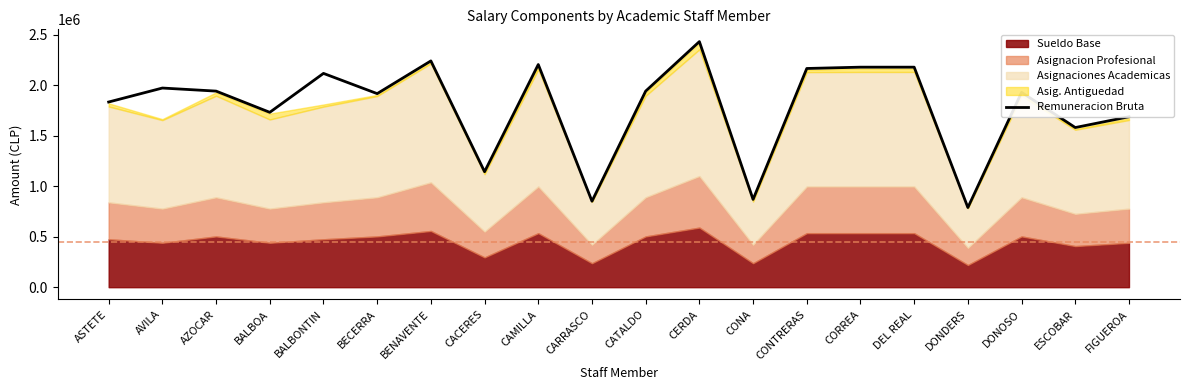

Reading right to left, extract all data points from this chart.

FIGUEROA=1688990	ESCOBAR=1581921	DONOSO=1930484	DONDERS=789359	DEL REAL=2180211	CORREA=2180211	CONTRERAS=2167139	CONA=869786	CERDA=2433382	CATALDO=1943000	CARRASCO=852063	CAMILLA=2206339	CACERES=1144202	BENAVENTE=2242022	BECERRA=1917967	BALBONTIN=2118479	BALBOA=1732749	AZOCAR=1943000	AVILA=1973407	ASTETE=1834938